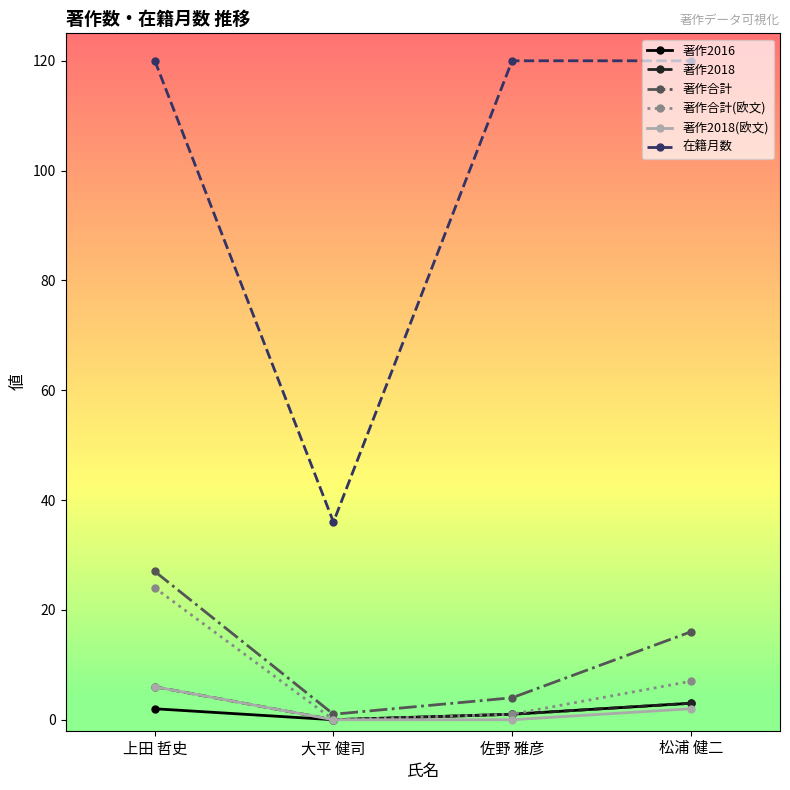

Reading left to right, extract all data points from this chart.

著作2016: 2	0	1	3
著作2018: 6	0	1	3
著作合計: 27	1	4	16
著作合計(欧文): 24	0	1	7
著作2018(欧文): 6	0	0	2
在籍月数: 120	36	120	120